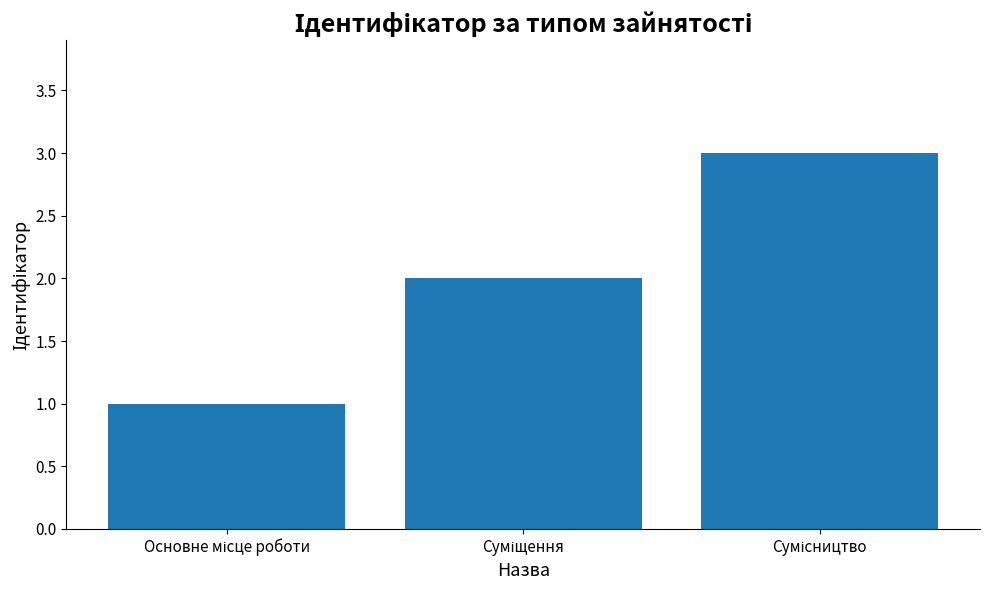

What is the sum of all values?

6